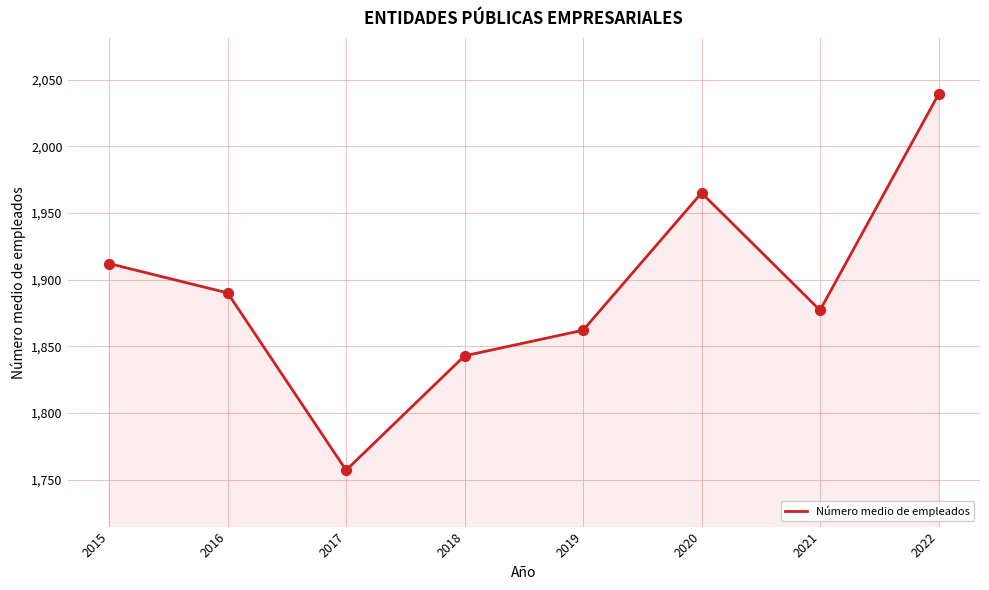

What is the ratio of the value at 2017 to the value at 2019?

0.9